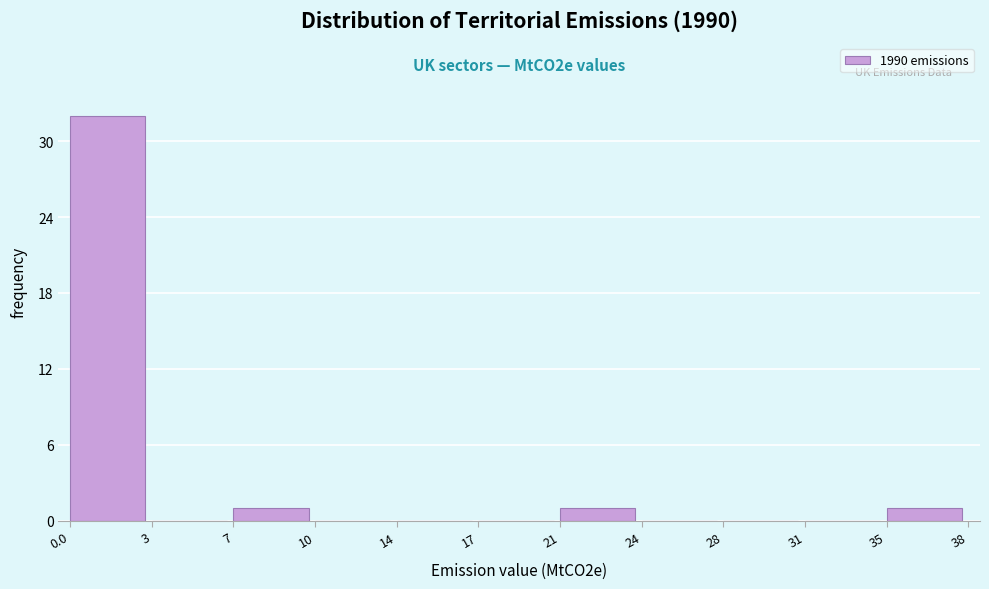

Reading left to right, transcribe all the data shown in this chart.

0.0=32	3=0	7=1	10=0	14=0	17=0	21=1	24=0	28=0	31=0	35=1